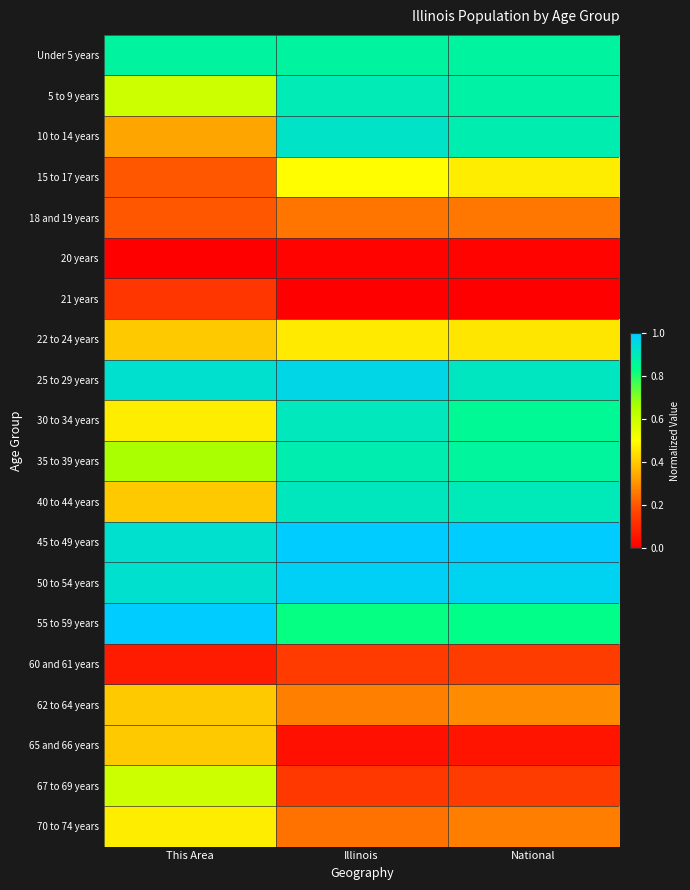

Which has a higher value, This Area or Illinois?

This Area